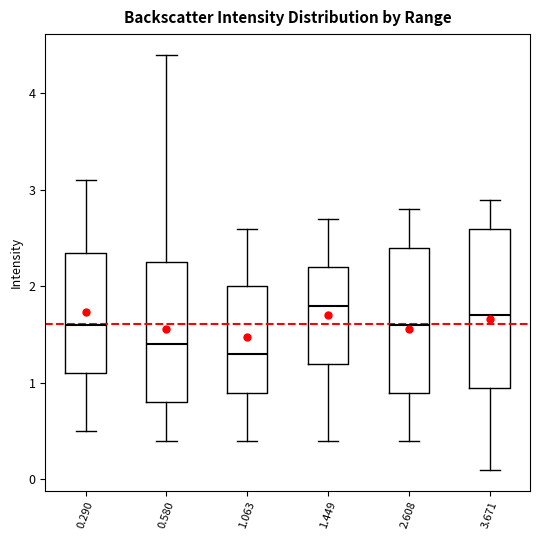

Where does the upper whisker of the box at x = 0.580 end on the y-axis? The values are not printed on the chart, so give them approximately, as read against the axis.

4.4